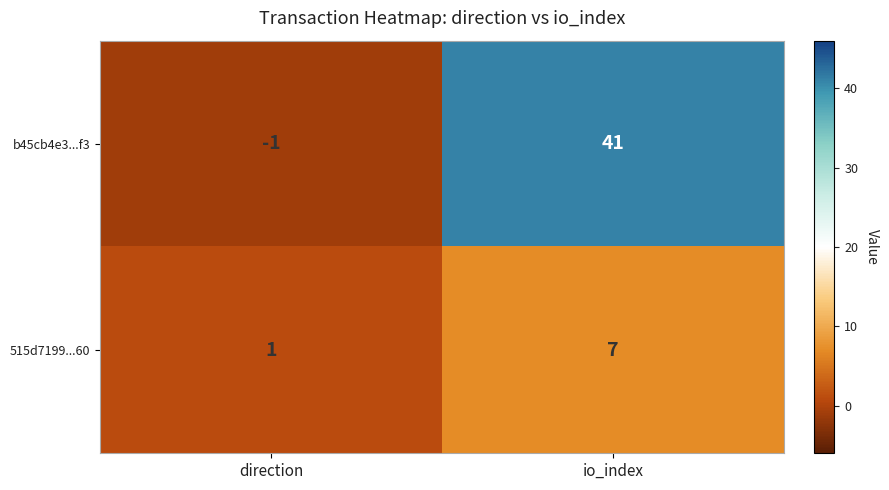

Which series changed the most between direction and io_index?

b45cb4e3...f3